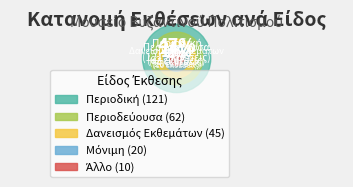

Which category has the biggest portion of the pie?

Περιοδική